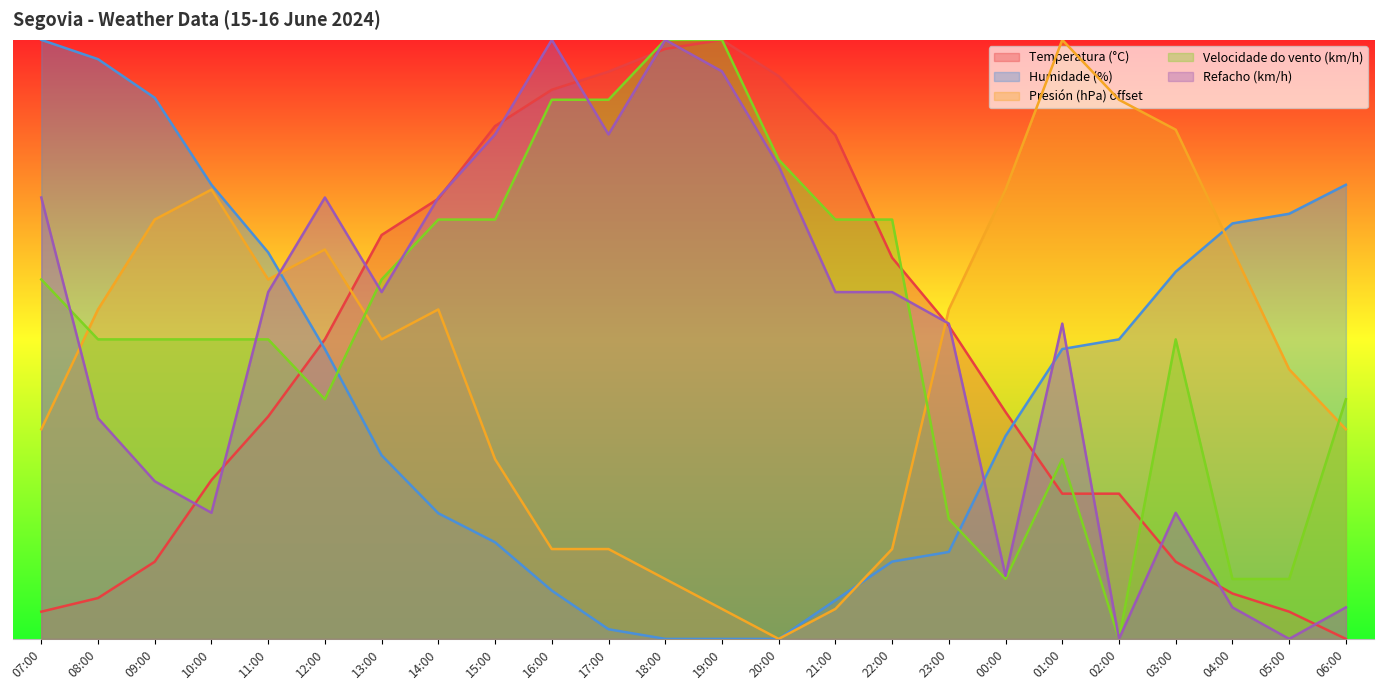

True or false: Humidade (%) and Presión (hPa) offset intersect in this chart.

True